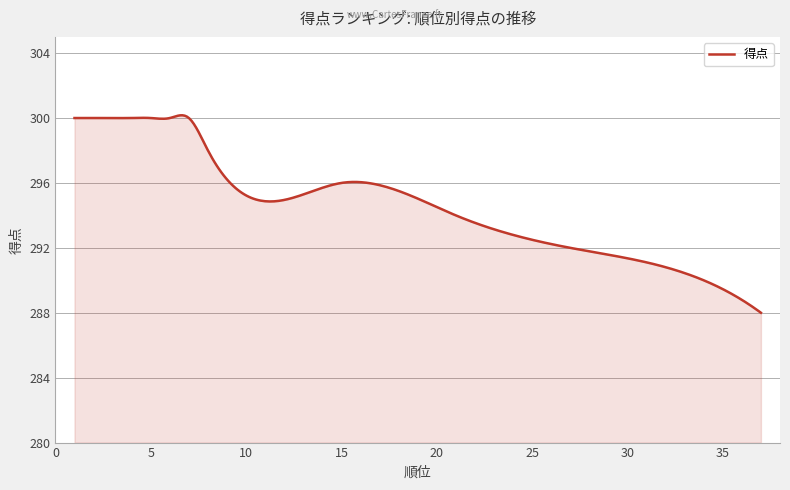

What is the smallest value displayed?

288.0